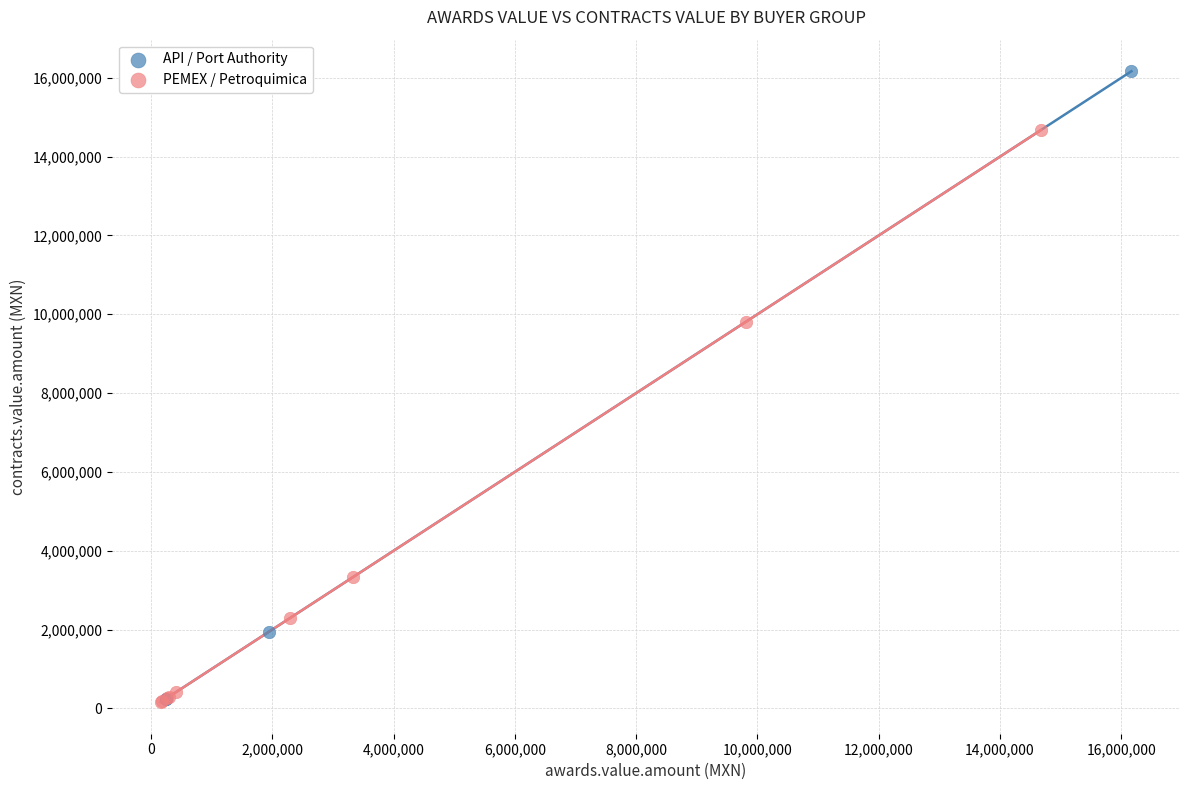

Which series contains the highest Y value?

API / Port Authority